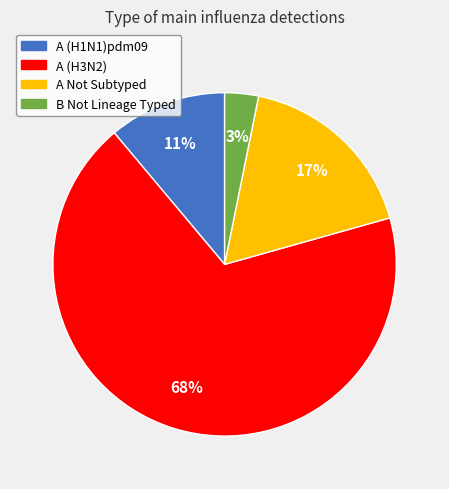

What percentage is the B Not Lineage Typed slice, to the nearest percent?

3%